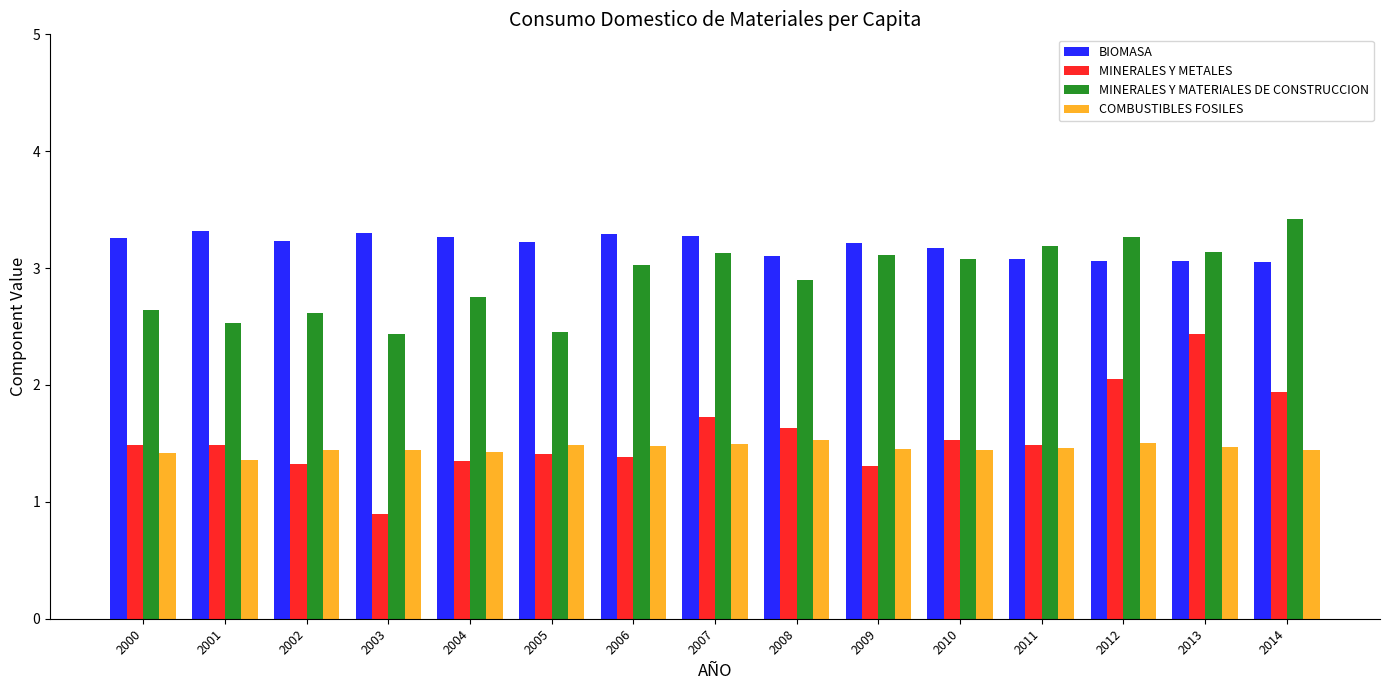

What is the sum of all MINERALES Y MATERIALES DE CONSTRUCCION values?

43.7